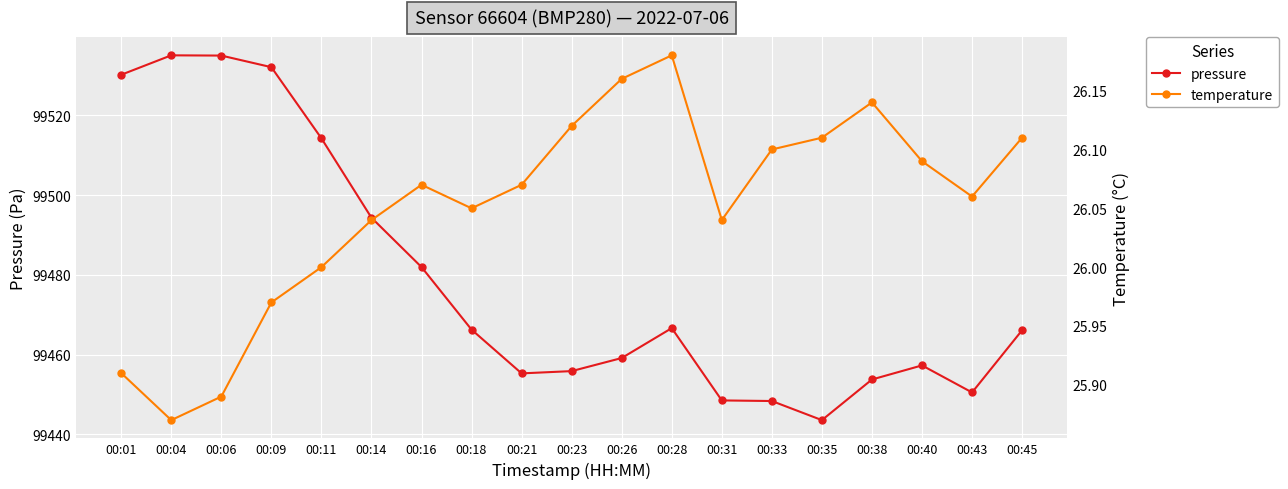

How many lines are shown in the chart?

2